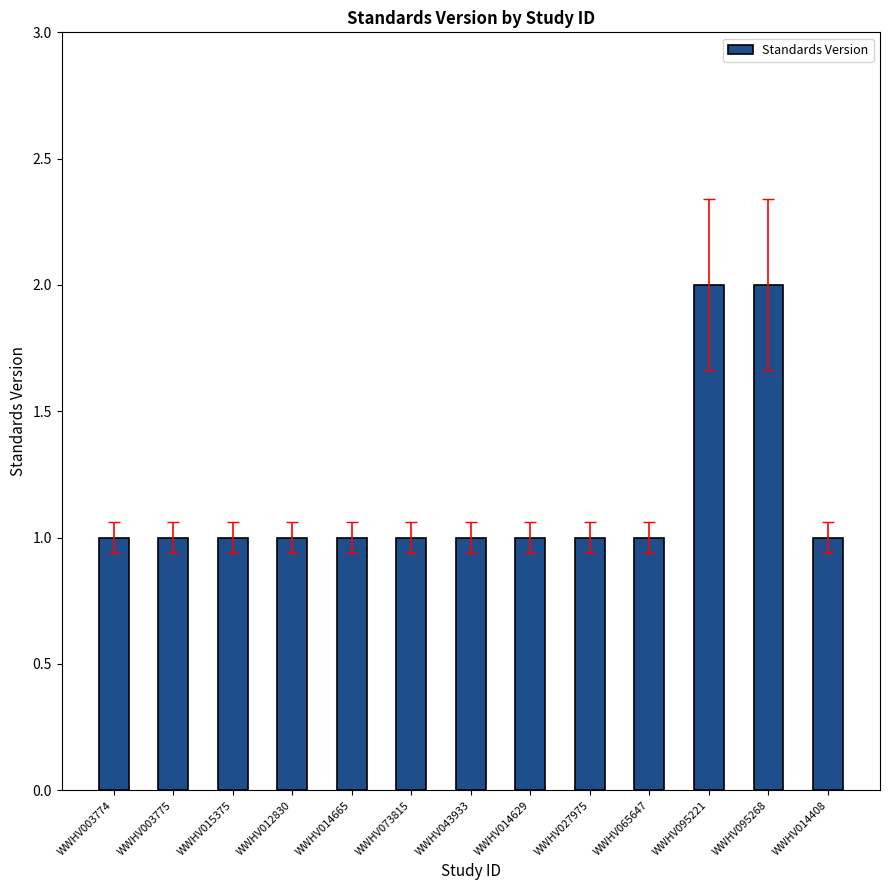

Is it true that the value at WWHV095221 is 3?

False